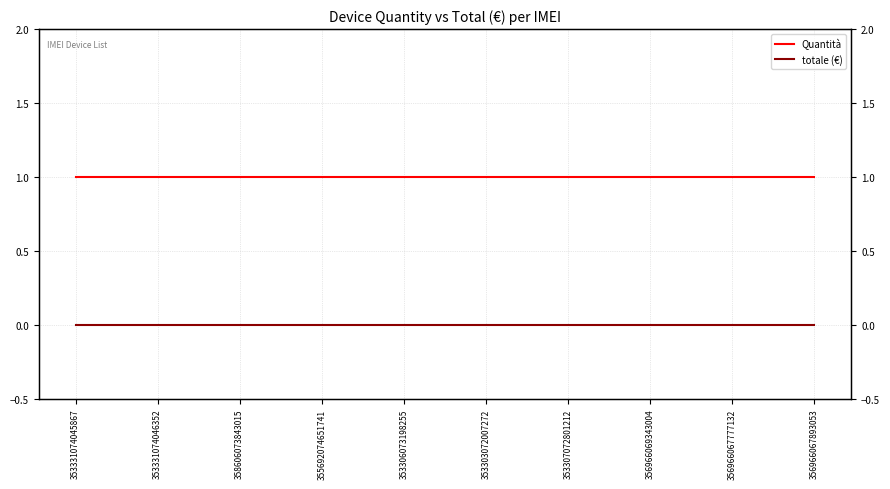

Count the number of categories in the chart.

10